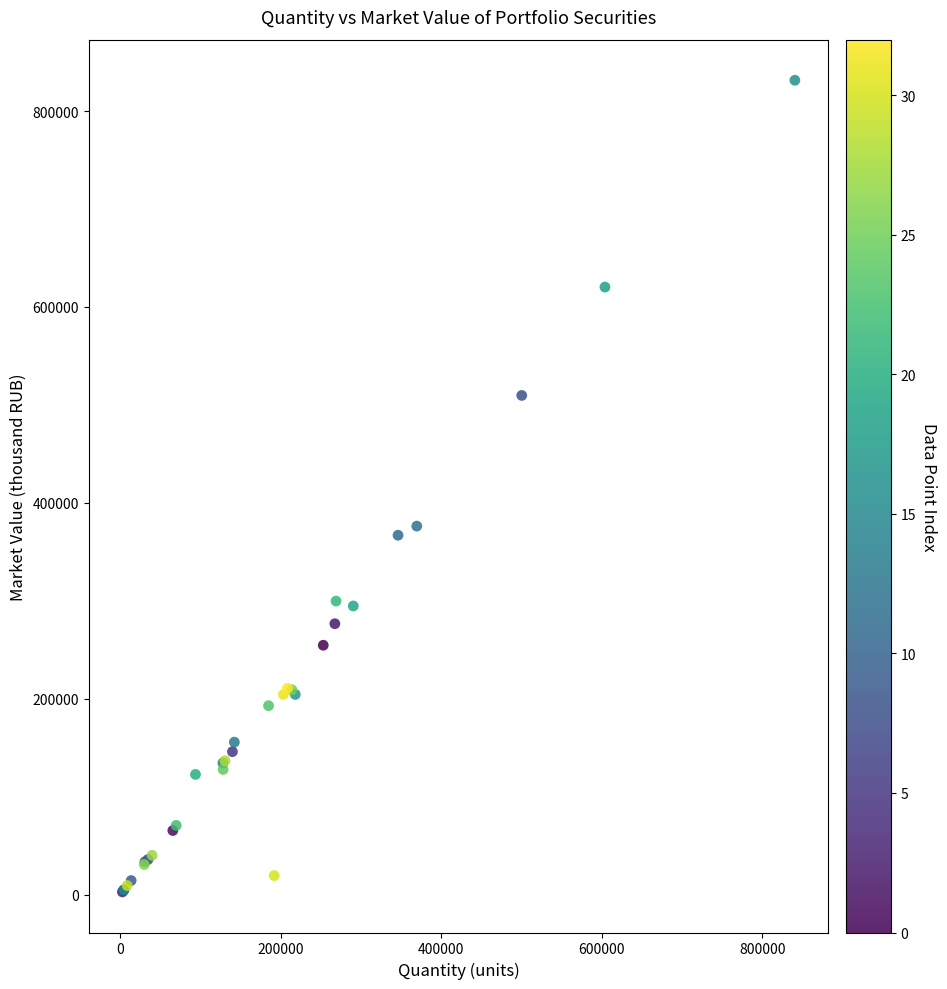

What Y value in the scatter plot is closest to 417223?

376380.6